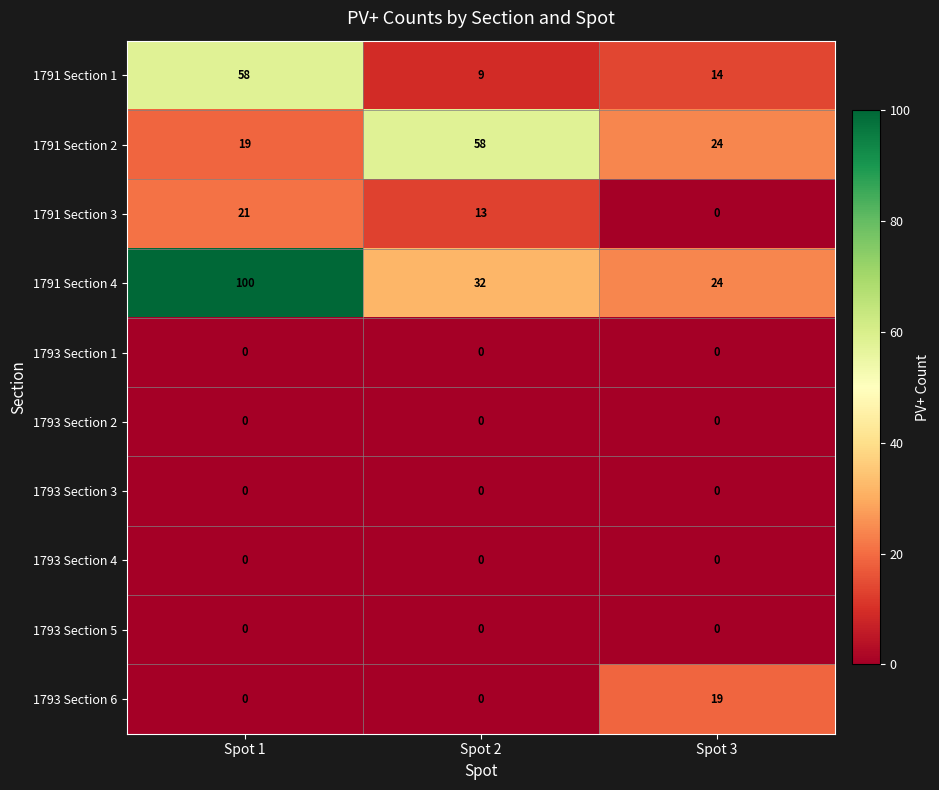

Which series has the largest total across all categories?

1791 Section 4